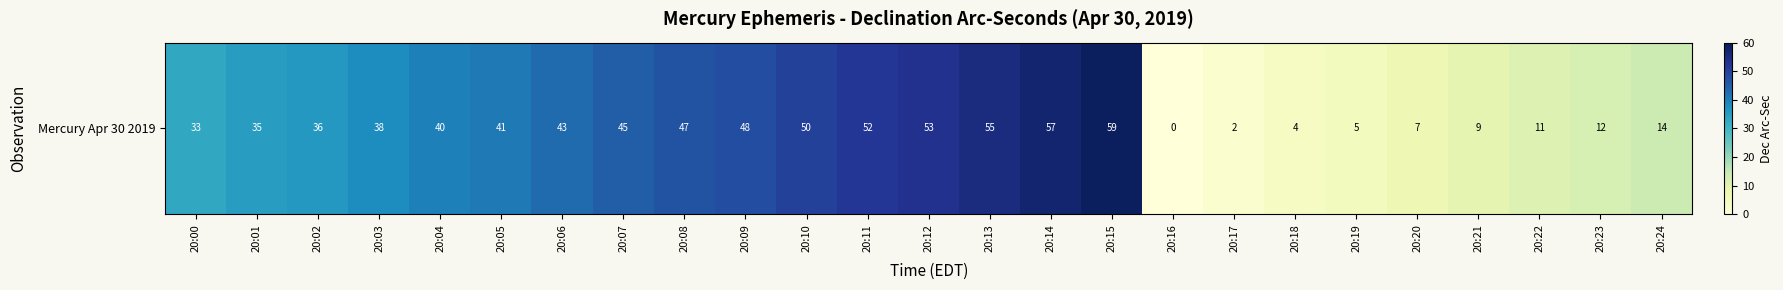

What is the maximum value shown in the chart?

59